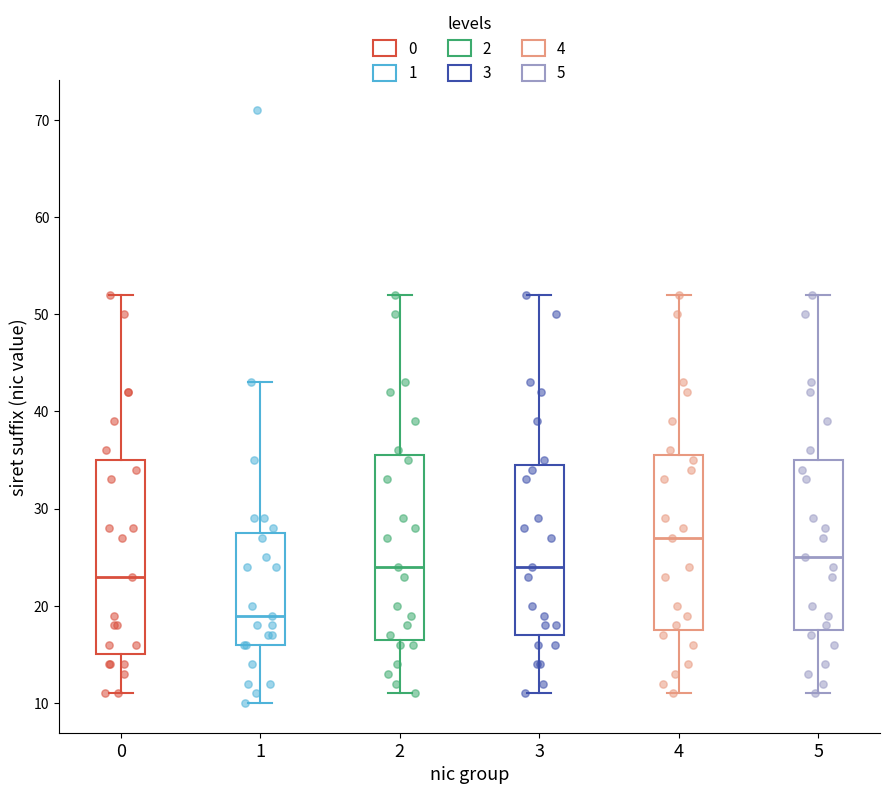

Where is the lower edge of the box at x = 2 on the y-axis? The values are not printed on the chart, so give them approximately, as read against the axis.

17